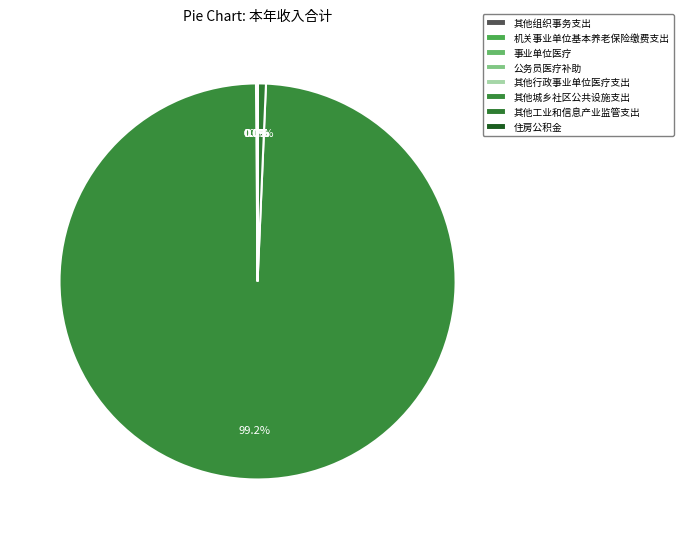

What portion of the pie excludes 其他城乡社区公共设施支出?

0.8%